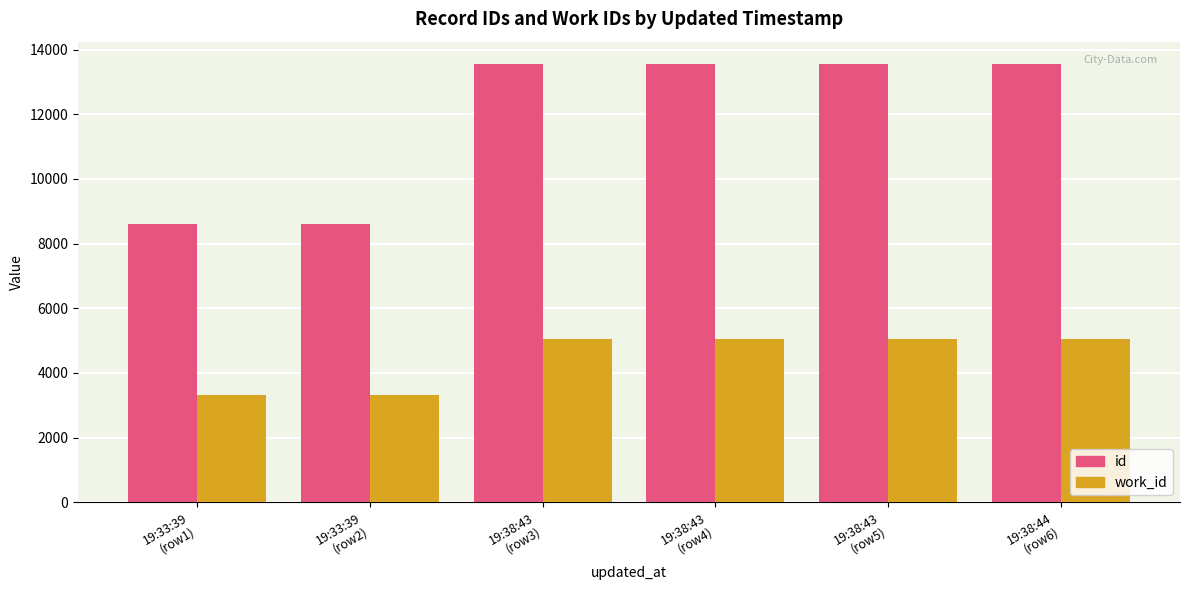

What is the sum of the work_id values at 19:38:43
(row5) and 19:33:39
(row1)?

8384